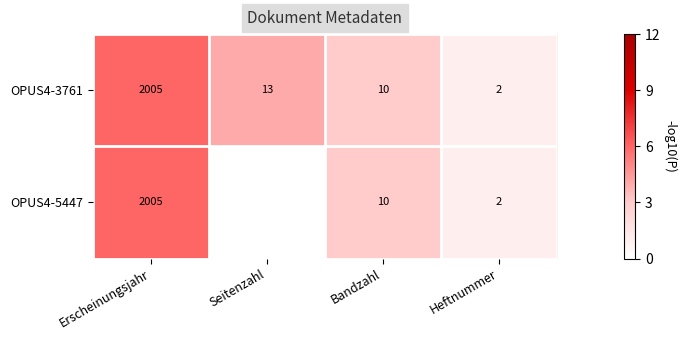

What is the difference between the maximum and minimum values in the OPUS4-3761 series?

2003